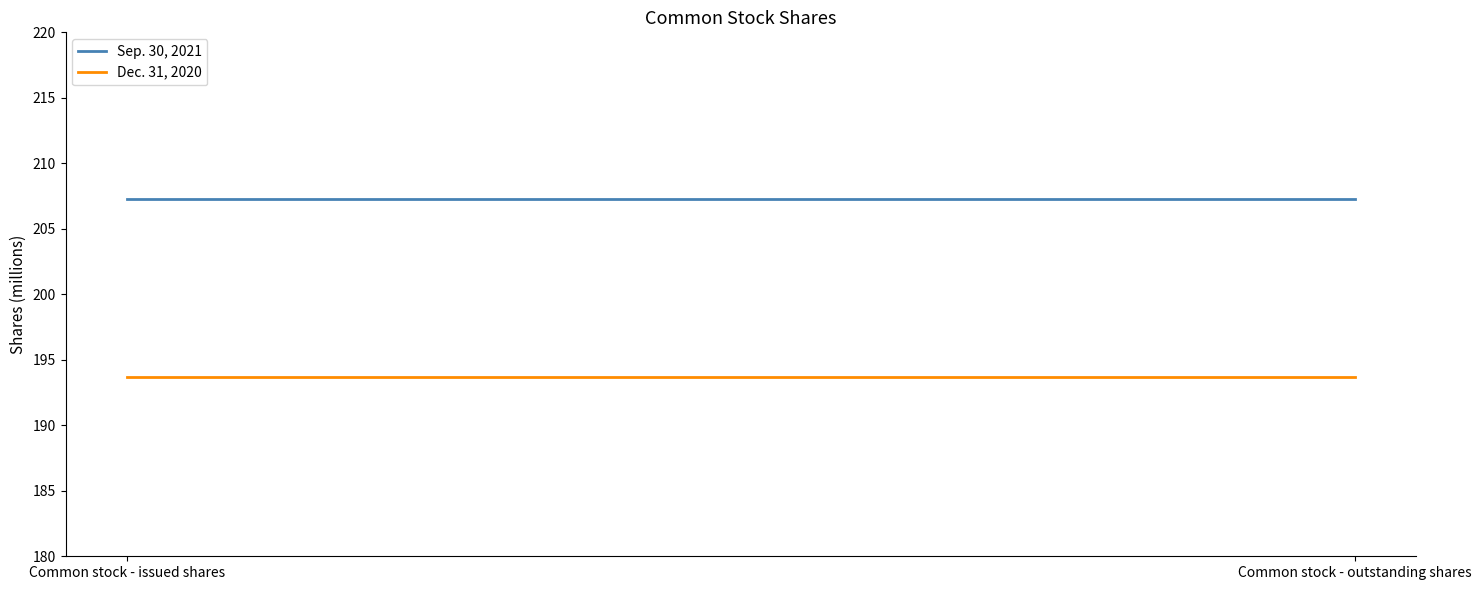

Reading right to left, list all the values displayed in this chart.

Sep. 30, 2021: 207.3	207.3
Dec. 31, 2020: 193.7	193.7